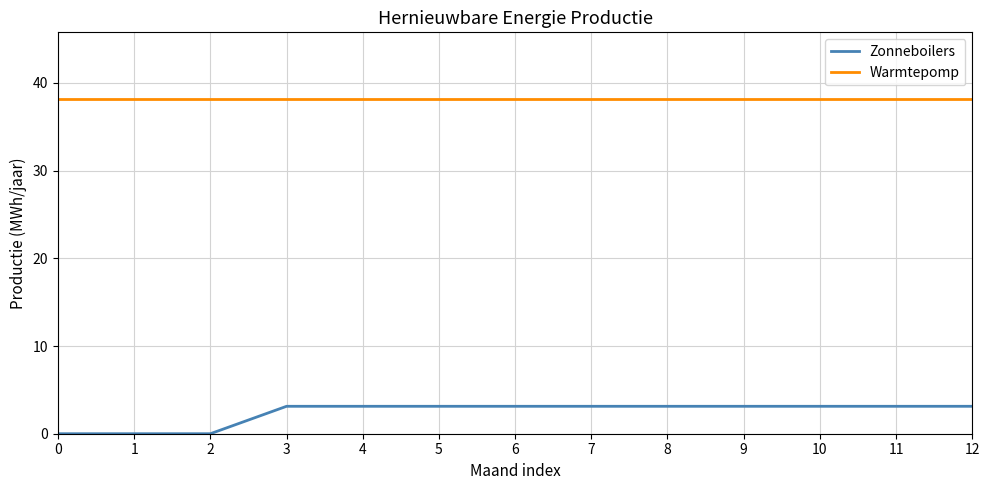

Is it true that Zonneboilers equals 0.0 at 0?

True